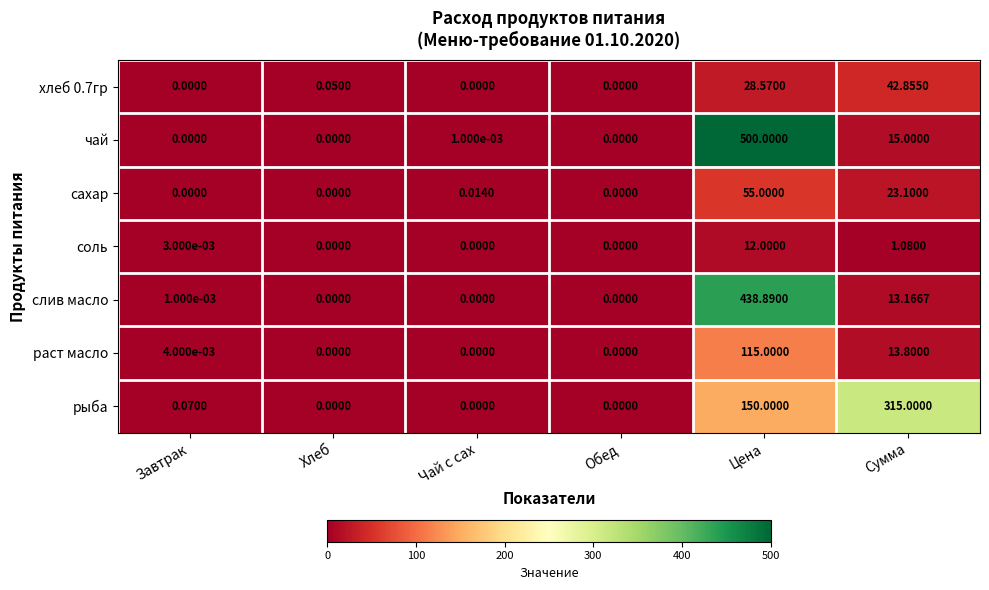

At how many categories does at least one series exceed 72?

2